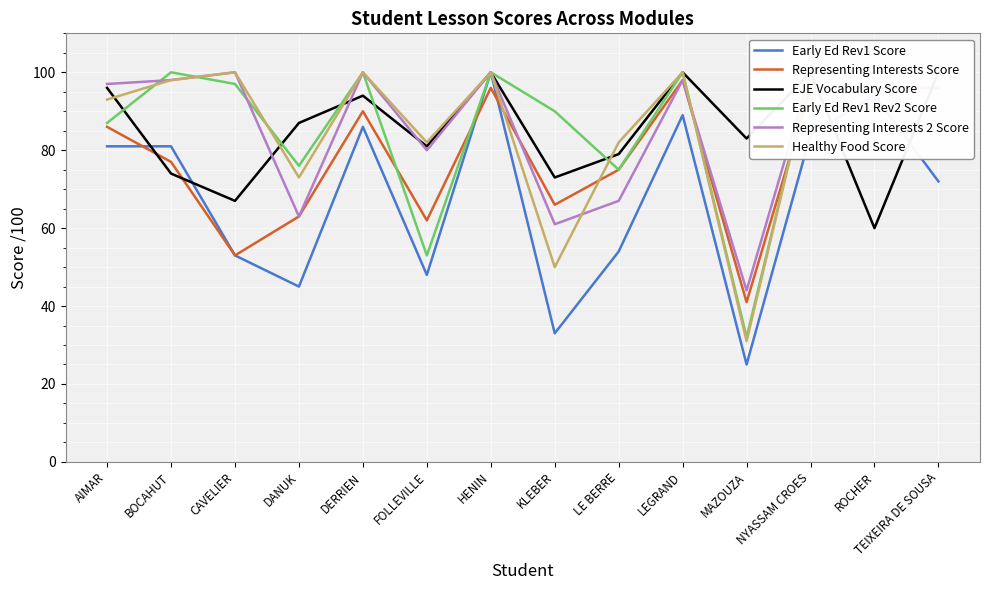

What are all the series names shown in the legend?

Early Ed Rev1 Score, Representing Interests Score, EJE Vocabulary Score, Early Ed Rev1 Rev2 Score, Representing Interests 2 Score, Healthy Food Score